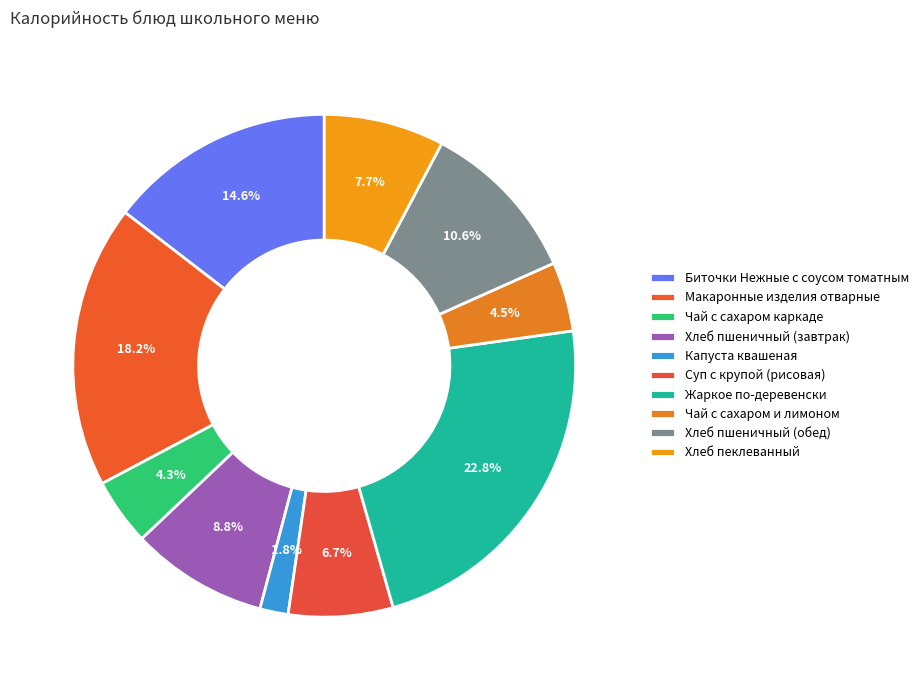

To the nearest percent, what portion does Суп с крупой (рисовая) represent?

7%